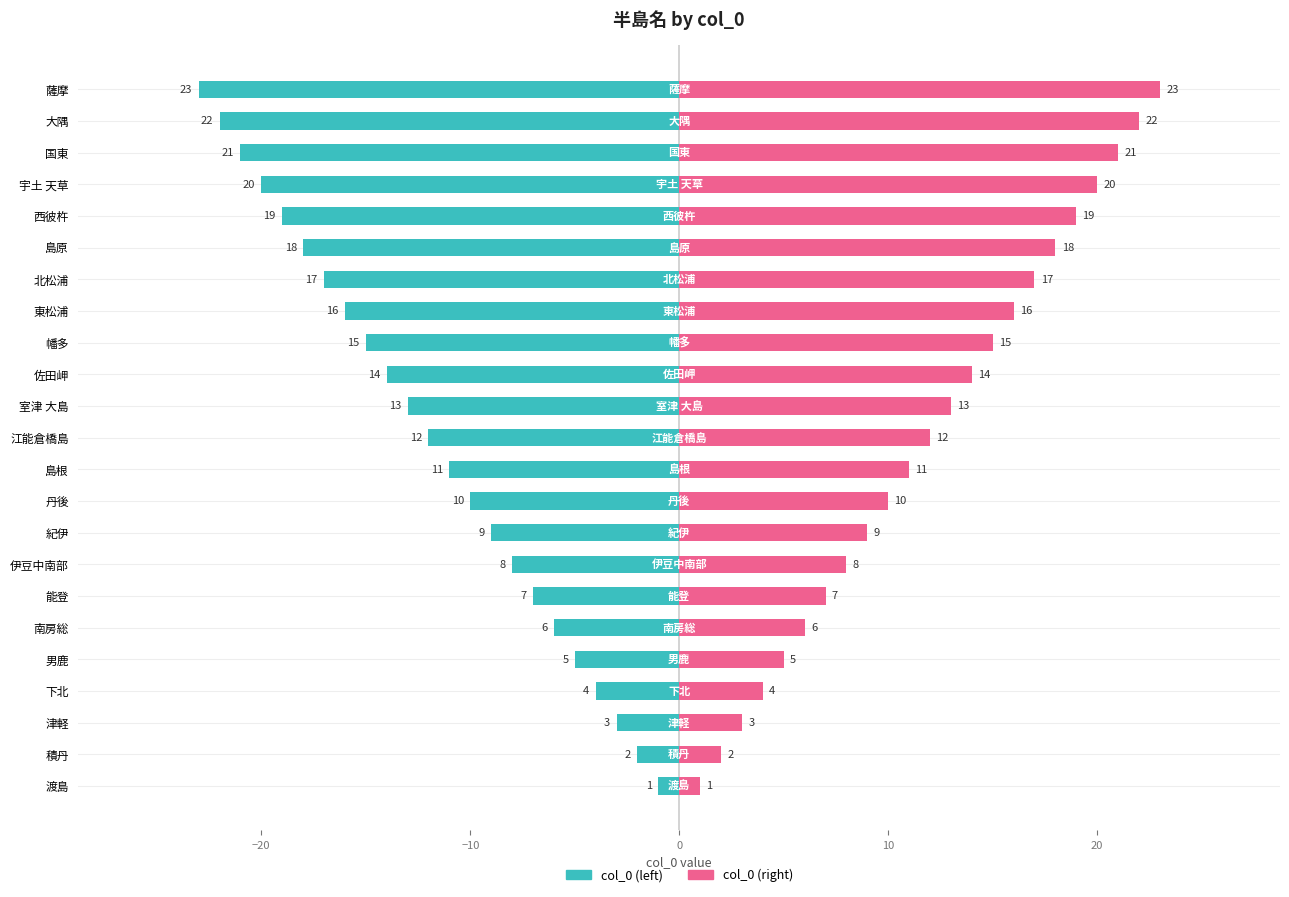

What is the lowest value of the col_0 (left) series?

-23